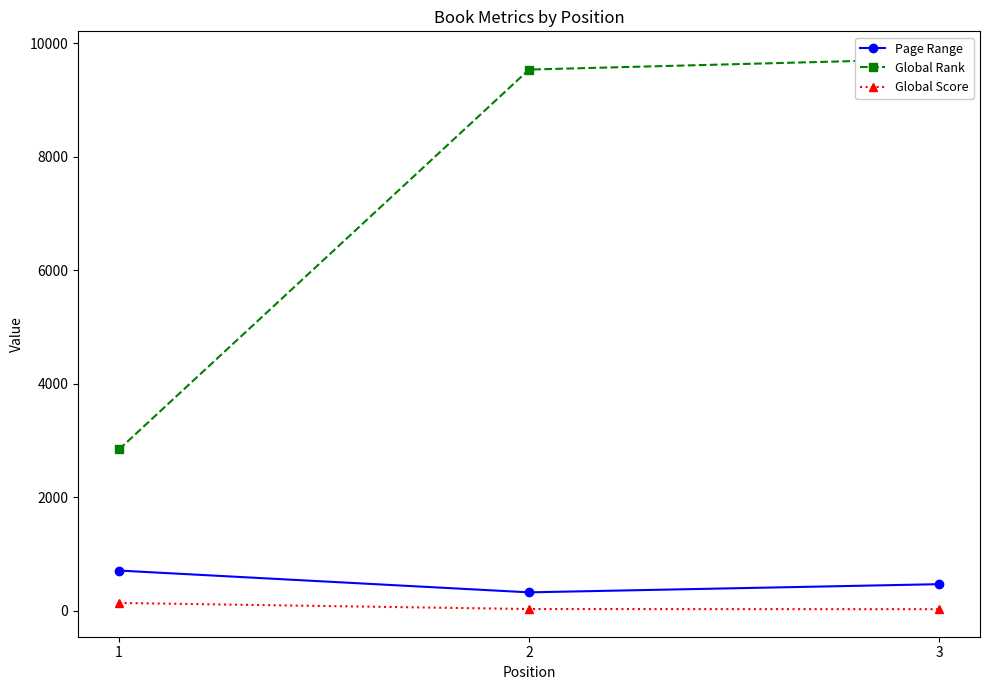

What is the sum of the Page Range values at 3 and 1?

1168